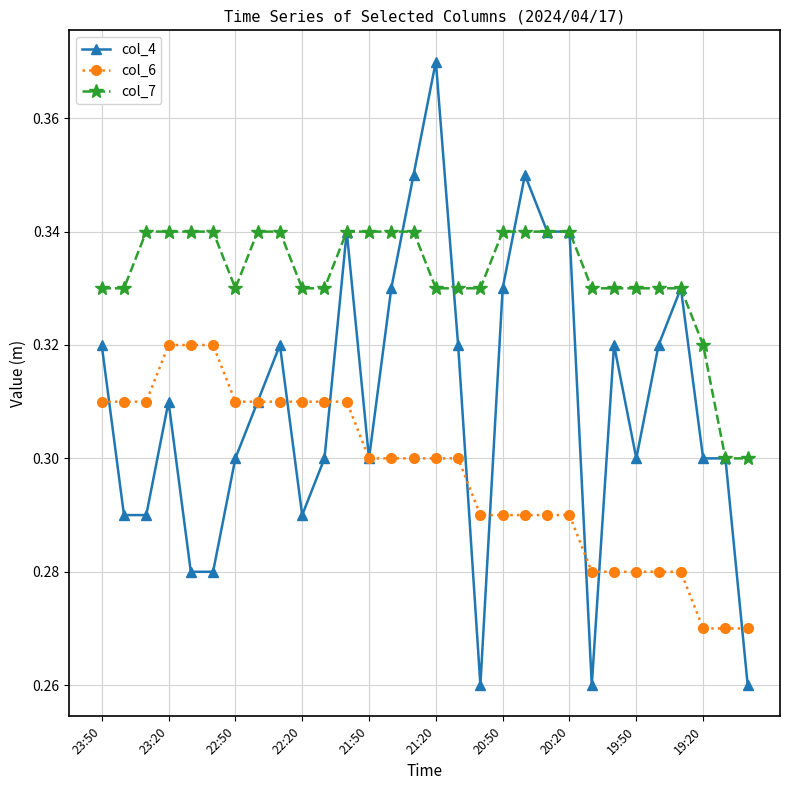

True or false: col_4 has more than 0 points higher than both neighbors.

True